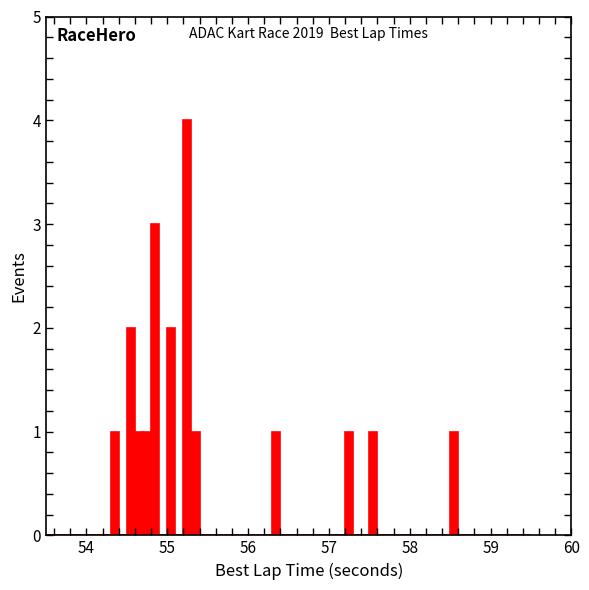

Around what value on the x-axis is the tallest bar? Give the approximate position of its centre, as read against the axis.

55.3